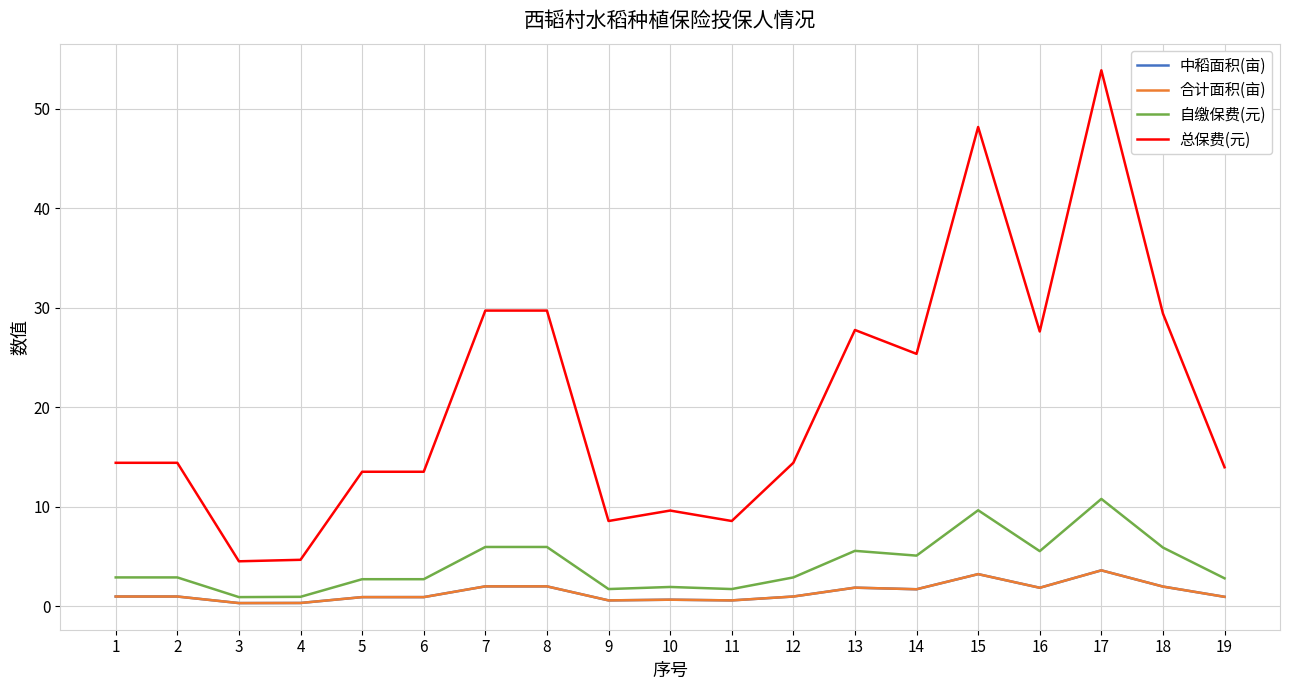

What is the value of the 合计面积(亩) point at the 10th from the left?

0.6